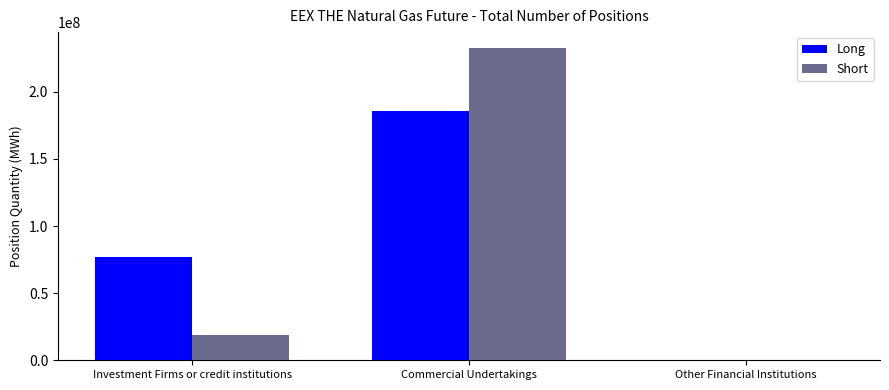

How many groups of bars are there?

3